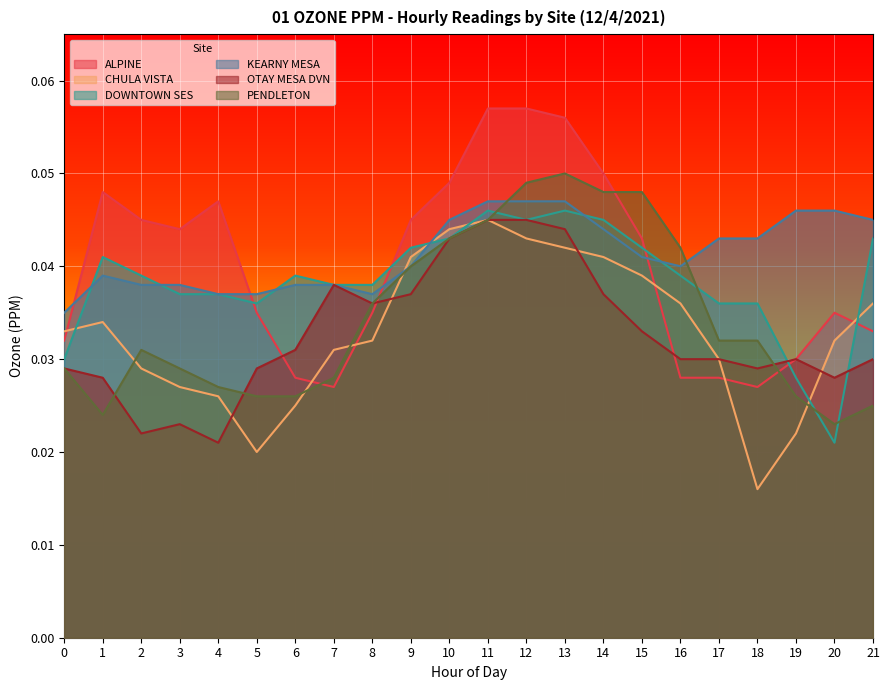

Reading left to right, extract all data points from this chart.

ALPINE: 0.0	0.0	0.0	0.0	0.0	0.0	0.0	0.0	0.0	0.0	0.0	0.1	0.1	0.1	0.1	0.0	0.0	0.0	0.0	0.0	0.0	0.0
CHULA VISTA: 0.0	0.0	0.0	0.0	0.0	0.0	0.0	0.0	0.0	0.0	0.0	0.0	0.0	0.0	0.0	0.0	0.0	0.0	0.0	0.0	0.0	0.0
DOWNTOWN SES: 0.0	0.0	0.0	0.0	0.0	0.0	0.0	0.0	0.0	0.0	0.0	0.0	0.0	0.0	0.0	0.0	0.0	0.0	0.0	0.0	0.0	0.0
KEARNY MESA: 0.0	0.0	0.0	0.0	0.0	0.0	0.0	0.0	0.0	0.0	0.0	0.0	0.0	0.0	0.0	0.0	0.0	0.0	0.0	0.0	0.0	0.0
OTAY MESA DVN: 0.0	0.0	0.0	0.0	0.0	0.0	0.0	0.0	0.0	0.0	0.0	0.0	0.0	0.0	0.0	0.0	0.0	0.0	0.0	0.0	0.0	0.0
PENDLETON: 0.0	0.0	0.0	0.0	0.0	0.0	0.0	0.0	0.0	0.0	0.0	0.0	0.0	0.1	0.0	0.0	0.0	0.0	0.0	0.0	0.0	0.0